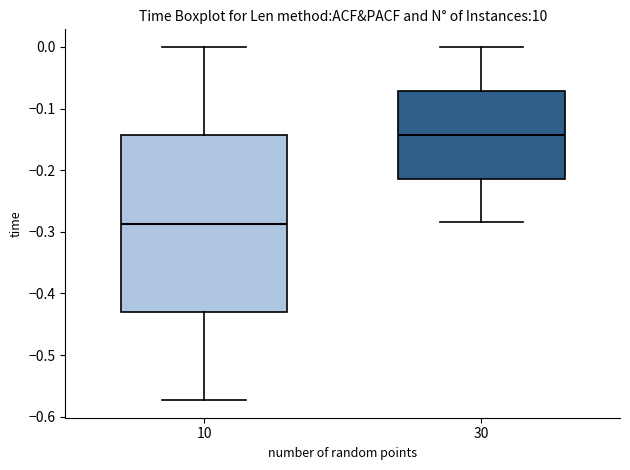

Where does the upper whisker of the box at x = 30 end on the y-axis? The values are not printed on the chart, so give them approximately, as read against the axis.

0.00